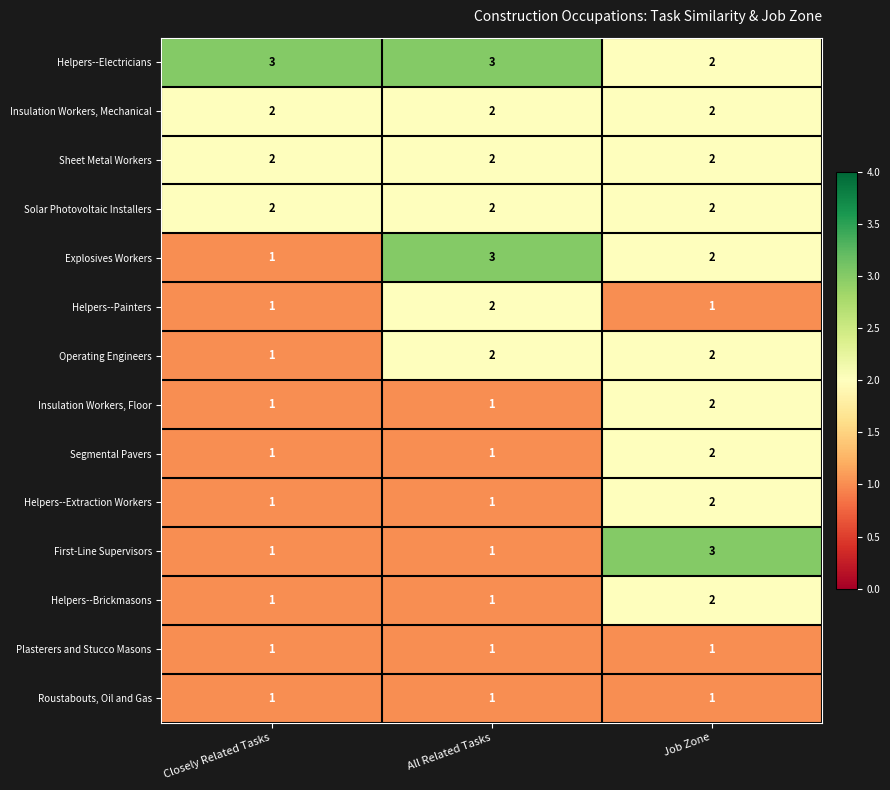

Is it true that Helpers--Brickmasons equals 1 at All Related Tasks?

True